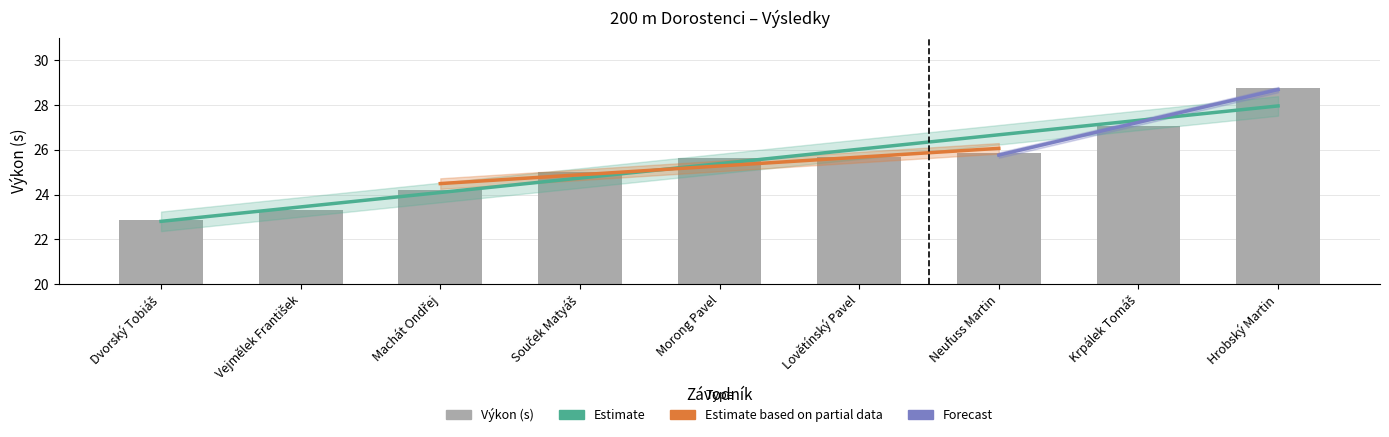

Are the bars grouped side by side (vs. stacked)?

No